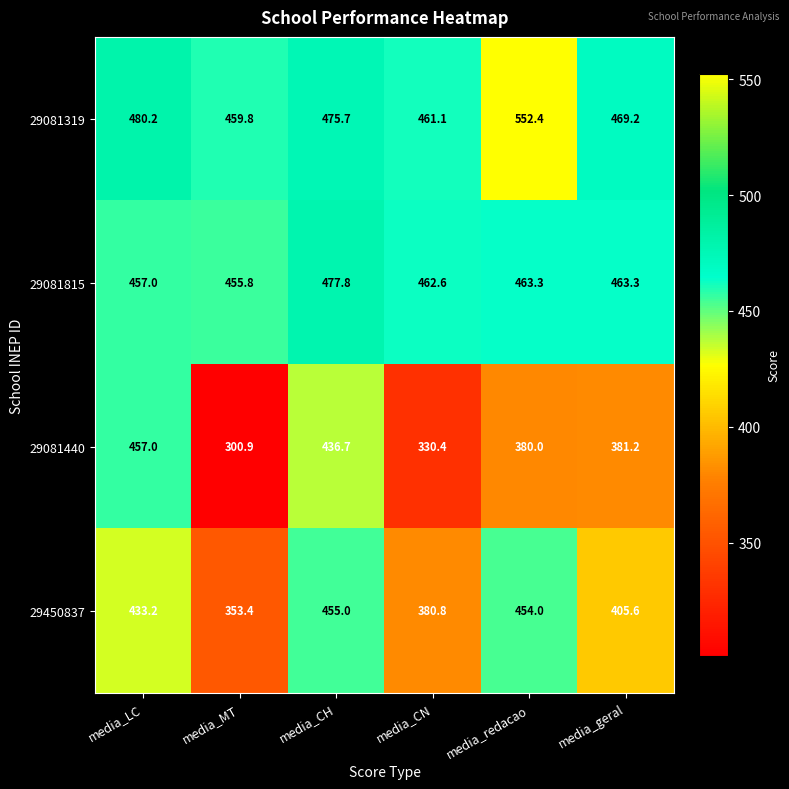

At media_geral, list the series in order from largest to smallest.

29081319, 29081815, 29450837, 29081440